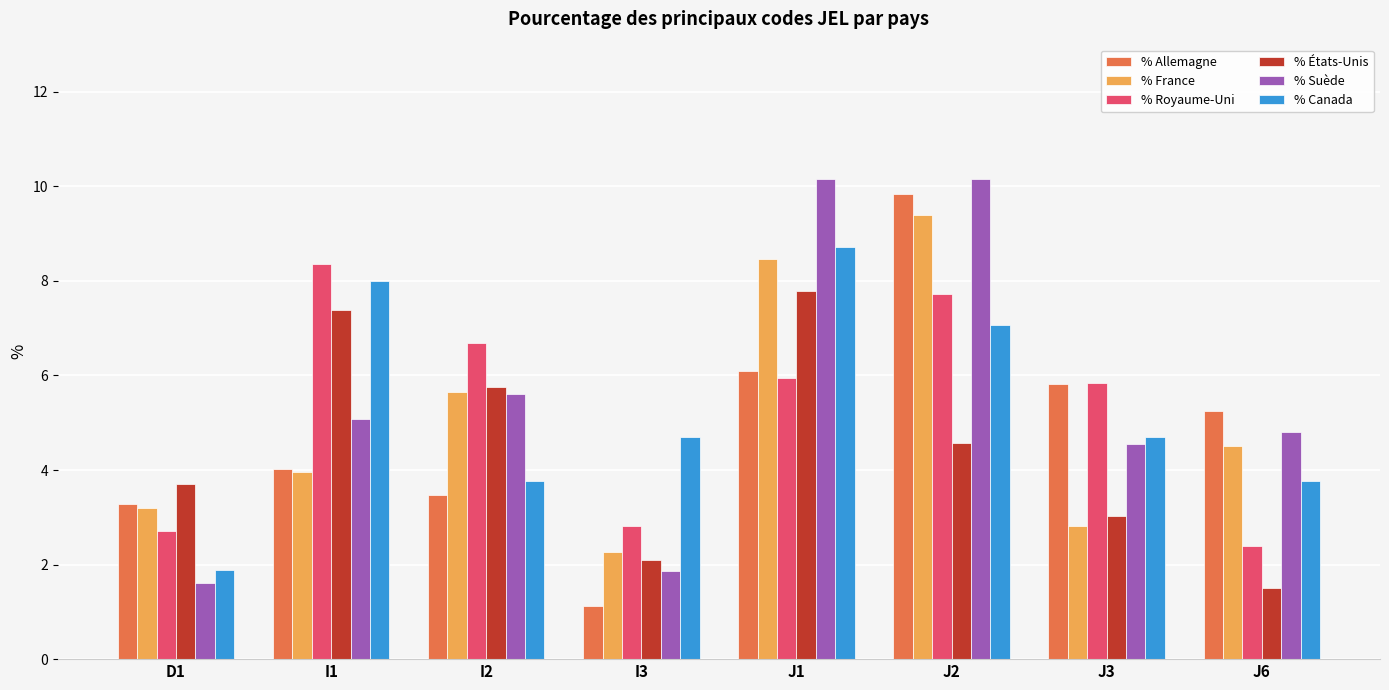

What is the label of the 5th bar from the left?

J1